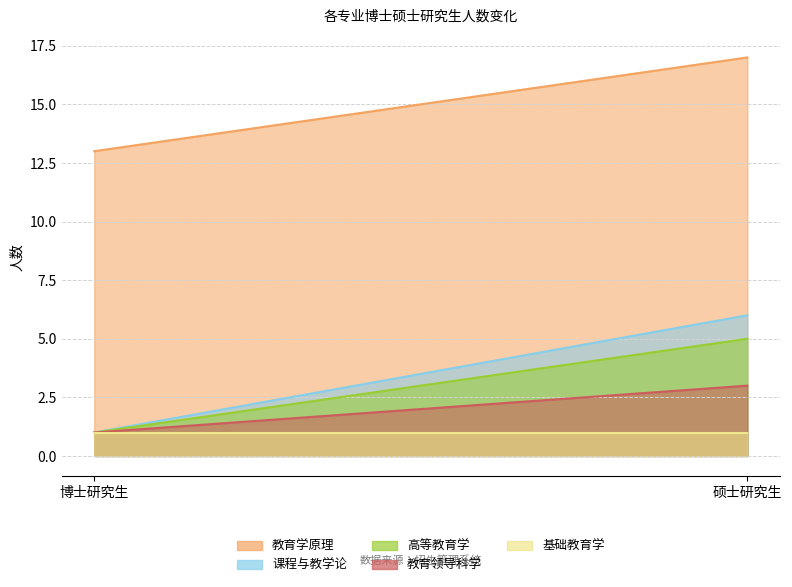

True or false: 高等教育学 has a value of 2 at 硕士研究生.

False